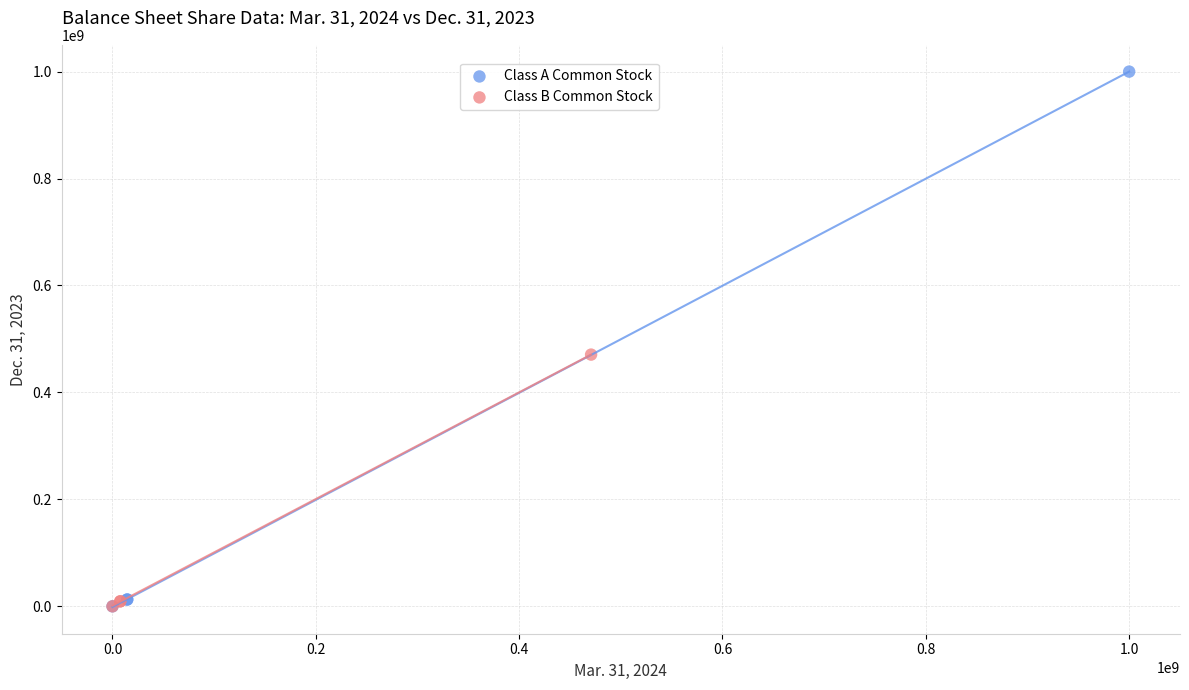

What are all the series names shown in the legend?

Class A Common Stock, Class B Common Stock